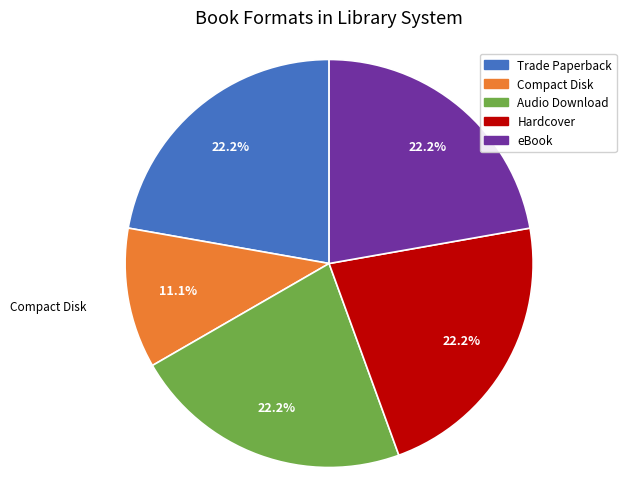

To the nearest percent, what is the difference between the eBook and Compact Disk slice percentages?

11%